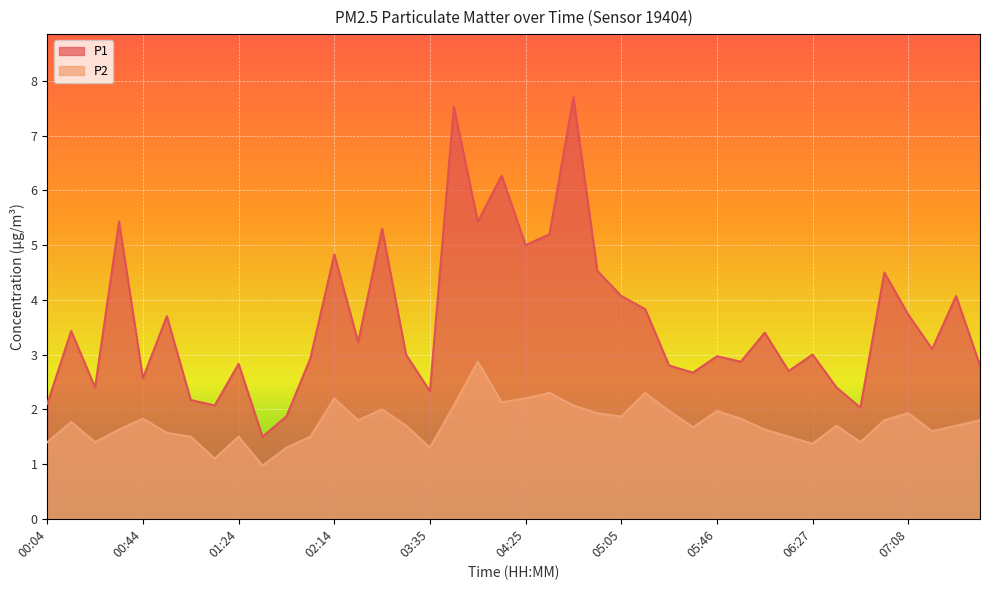

At how many categories does at least one series exceed 6?

3